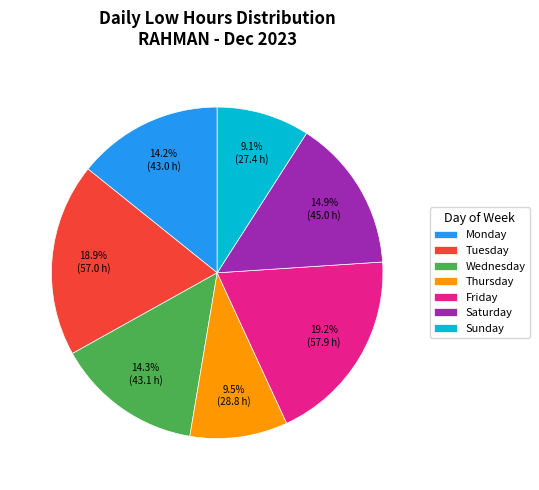

Does Sunday account for over 50% of the chart?

No